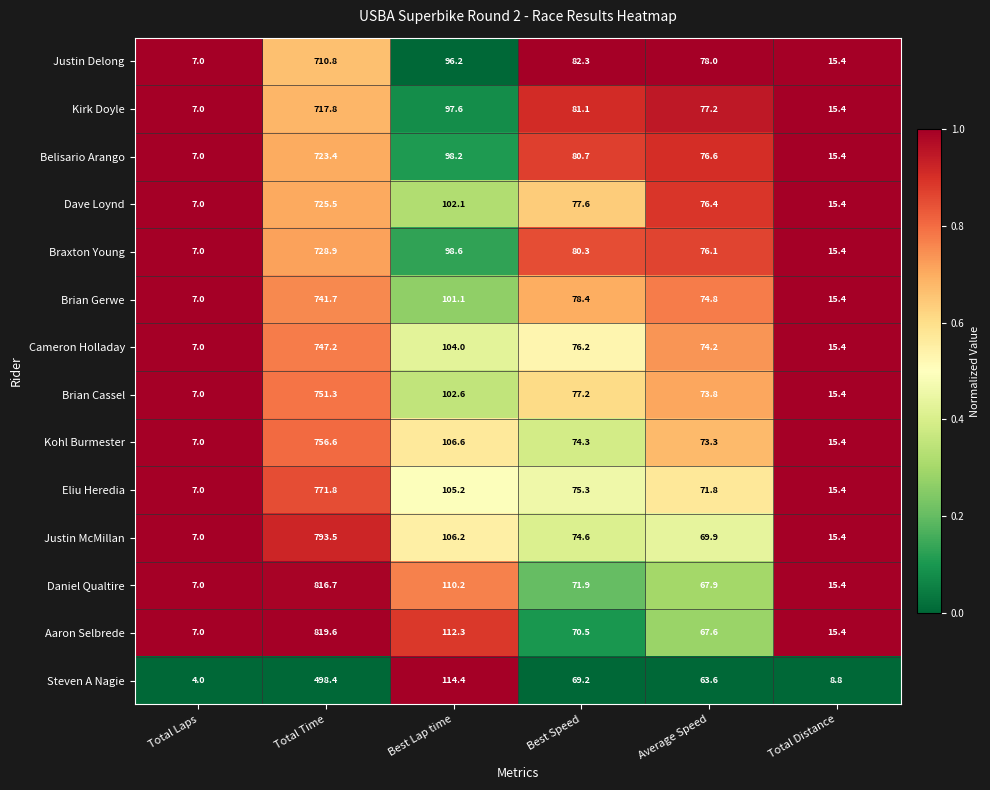

What is the difference between the second highest and minimum values in the Cameron Holladay series?

97.0